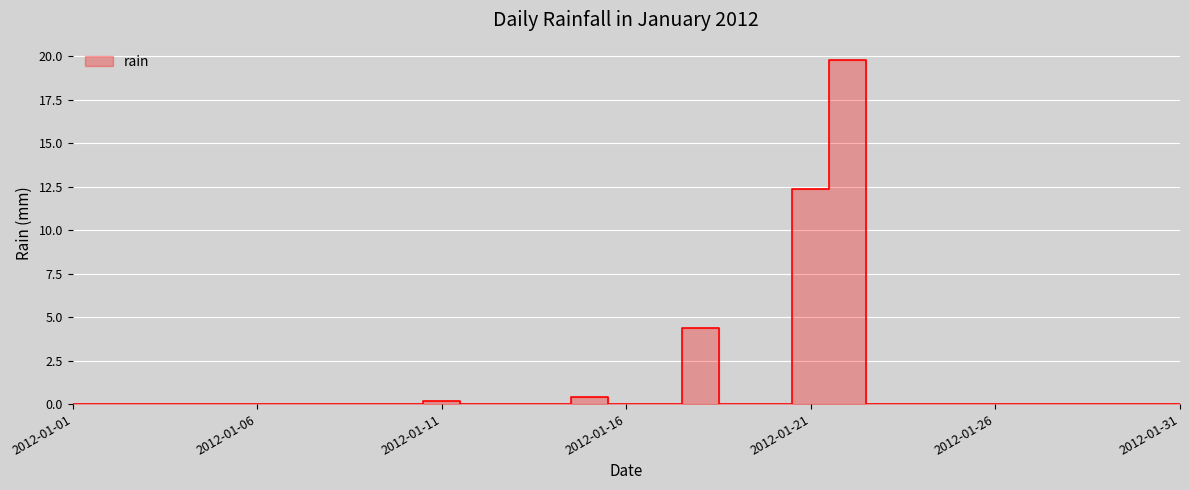

List the labels in order of value, smallest first.

2012-01-01, 2012-01-02, 2012-01-03, 2012-01-04, 2012-01-05, 2012-01-06, 2012-01-07, 2012-01-08, 2012-01-09, 2012-01-10, 2012-01-12, 2012-01-13, 2012-01-14, 2012-01-16, 2012-01-17, 2012-01-19, 2012-01-20, 2012-01-23, 2012-01-24, 2012-01-25, 2012-01-26, 2012-01-27, 2012-01-28, 2012-01-29, 2012-01-30, 2012-01-31, 2012-01-11, 2012-01-15, 2012-01-18, 2012-01-21, 2012-01-22